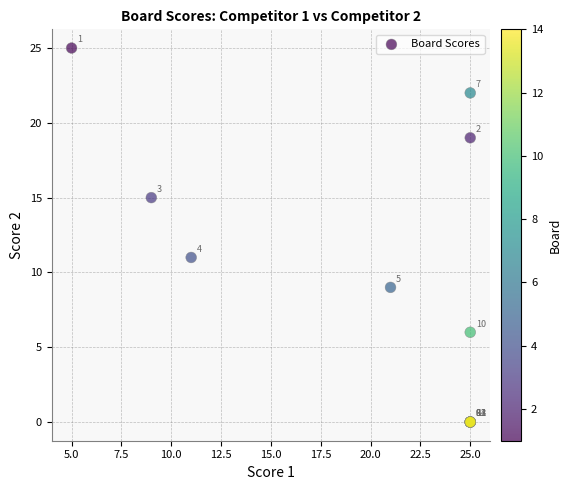

What Y value in the scatter plot is closest to 12?

11